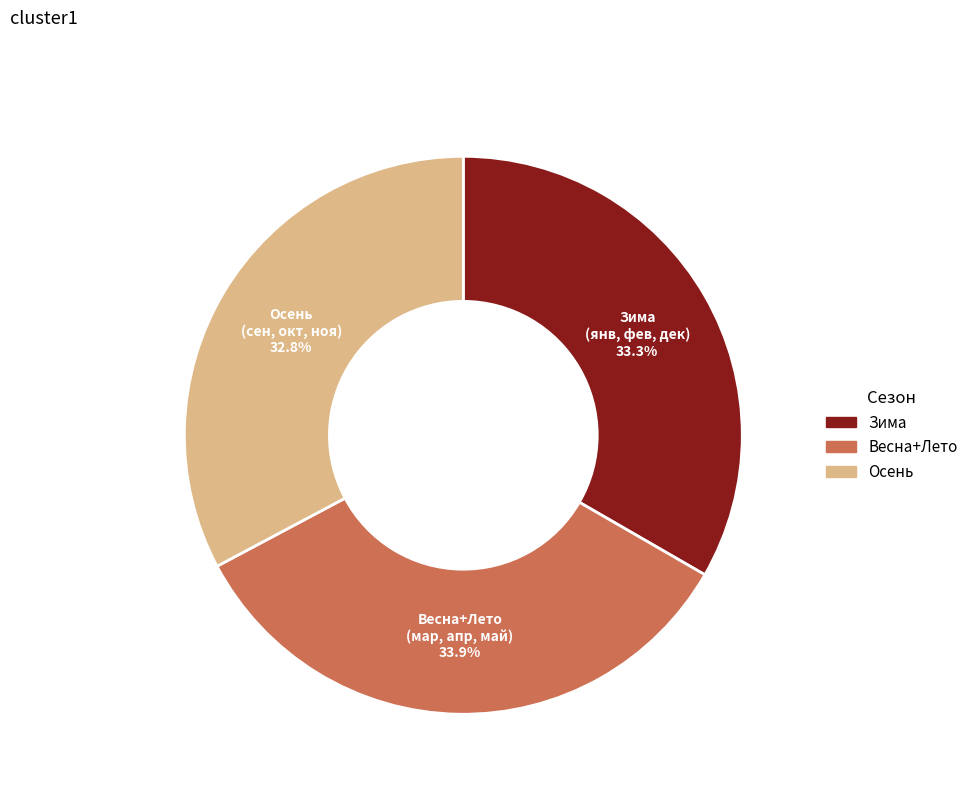

Is there any slice that represents more than half of the pie?

No